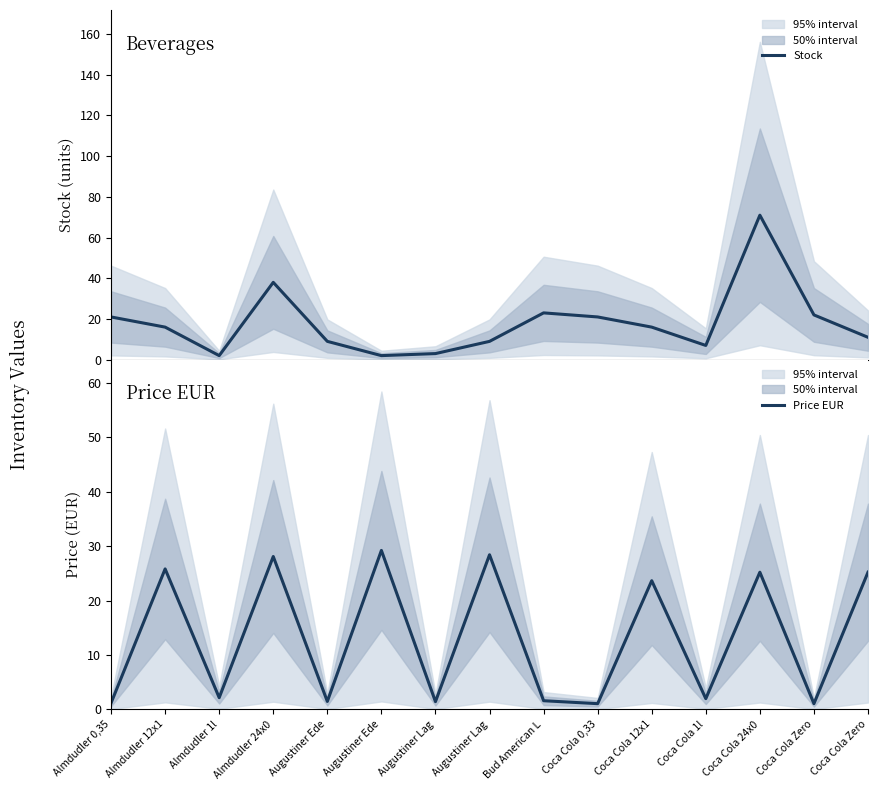

What is the value of the Stock point at the 9th from the left?

23.0